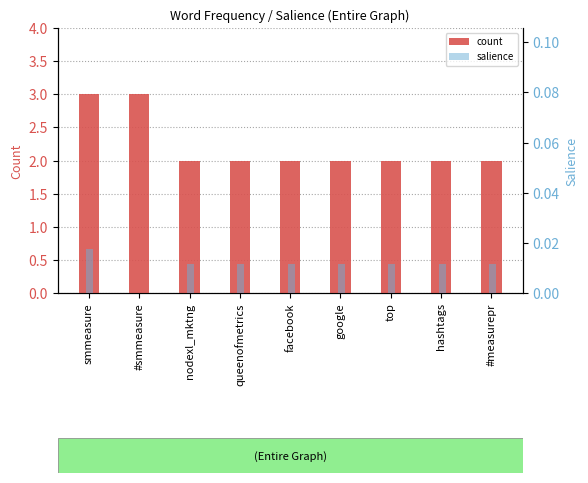

What position from the left is nodexl_mktng?

3